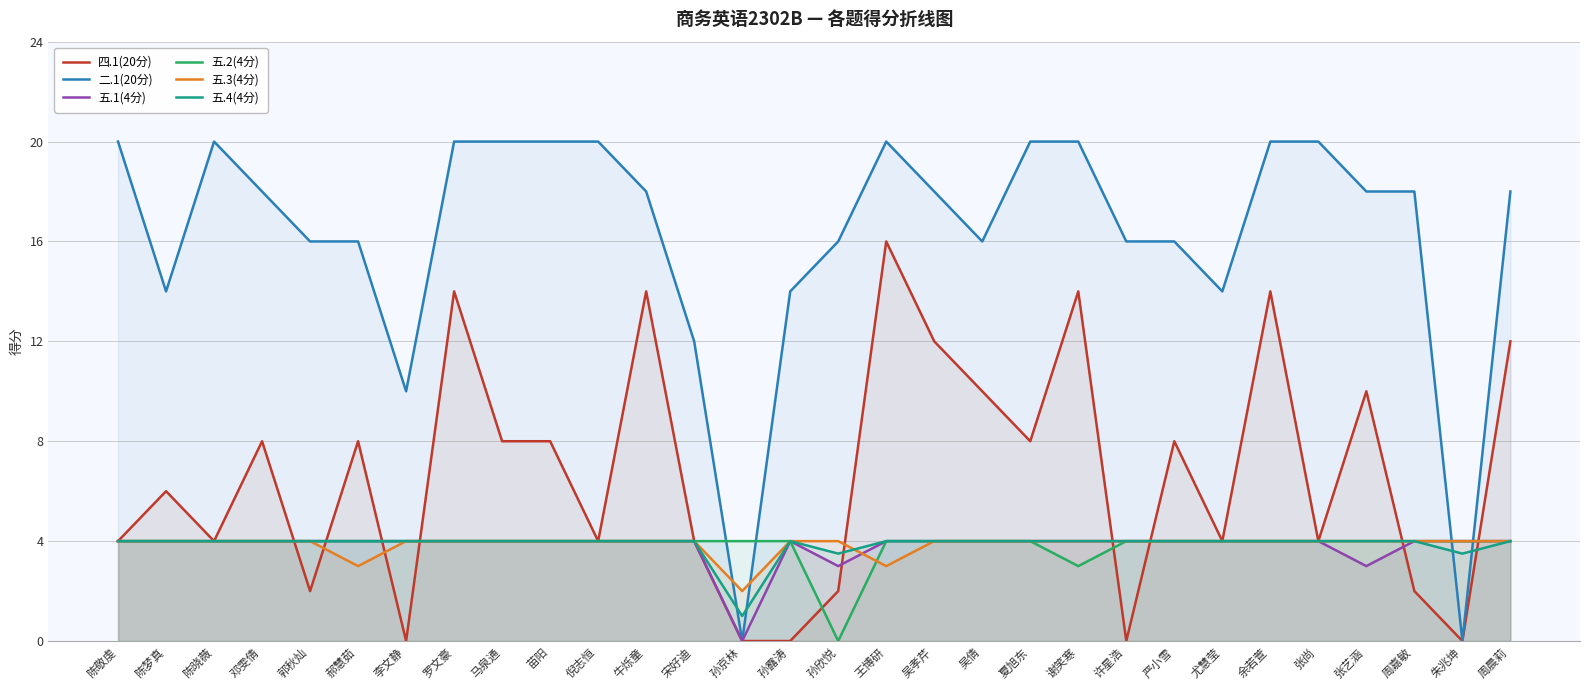

List the series in order of their peak value, lowest first.

五.1(4分), 五.2(4分), 五.3(4分), 五.4(4分), 四.1(20分), 二.1(20分)